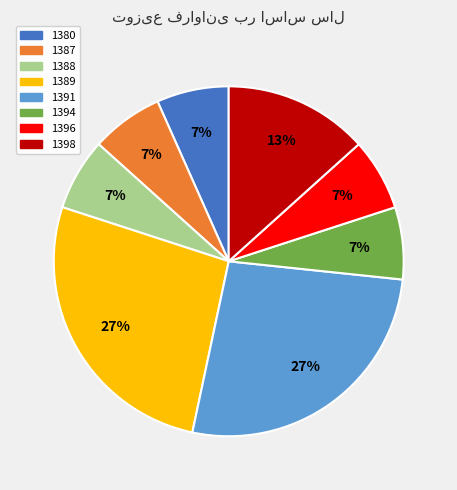

How many slices are in this pie chart?

8